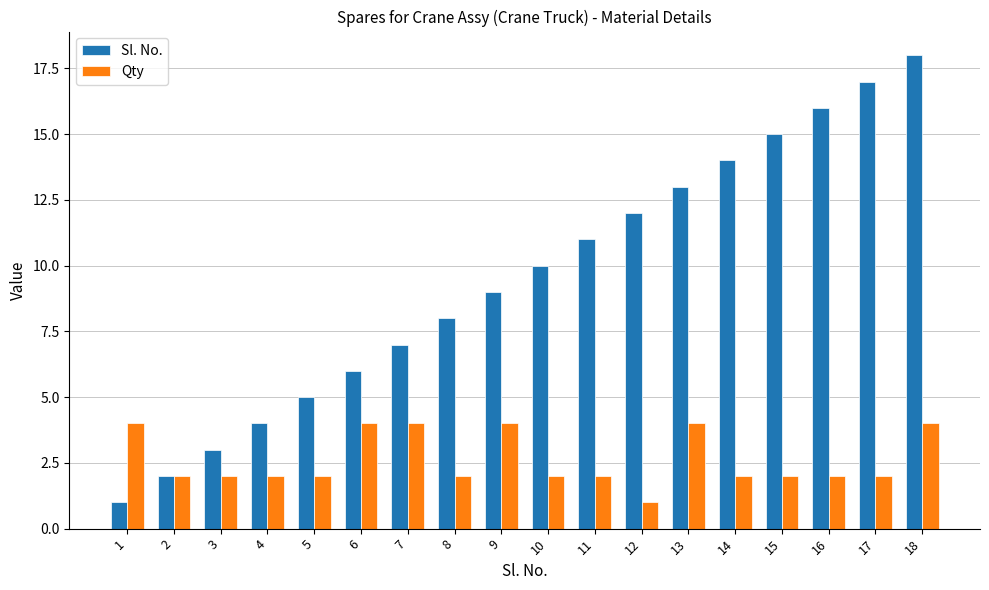

The Qty series shows 3 at 18. True or false?

False